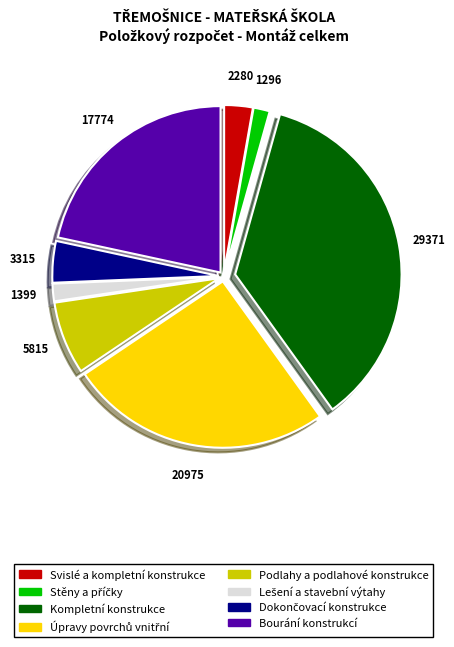

Does Kompletní konstrukce represent more than half of the total?

No